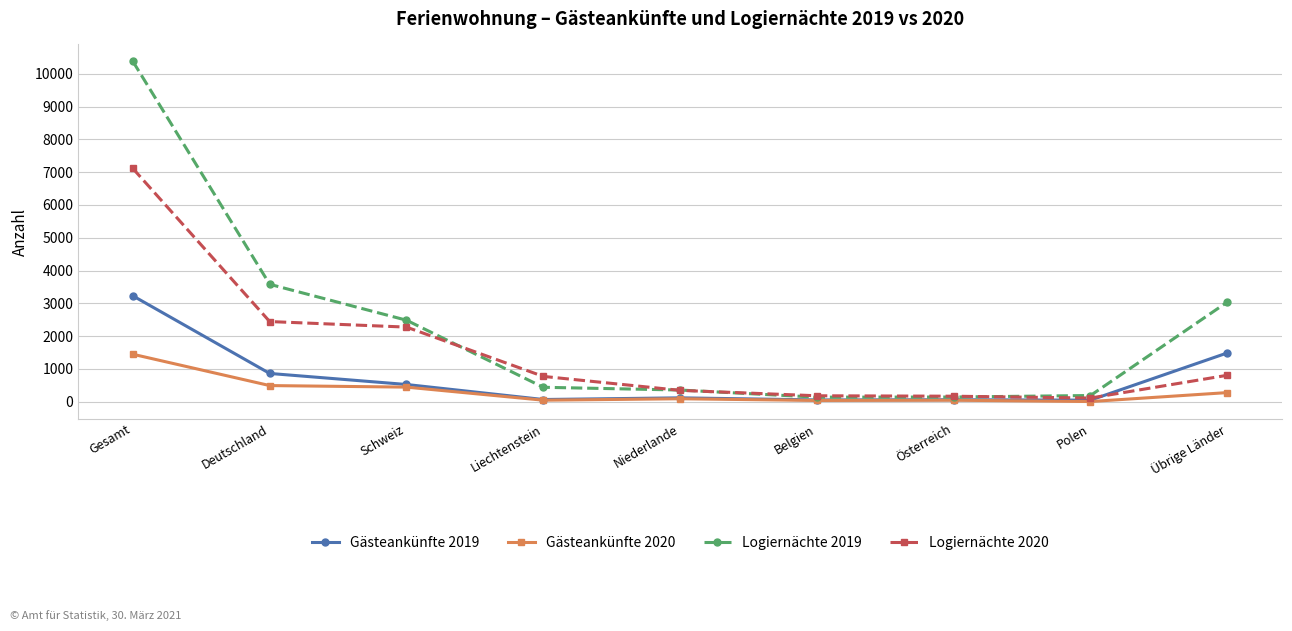

List the series in order of their peak value, highest first.

Logiernächte 2019, Logiernächte 2020, Gästeankünfte 2019, Gästeankünfte 2020